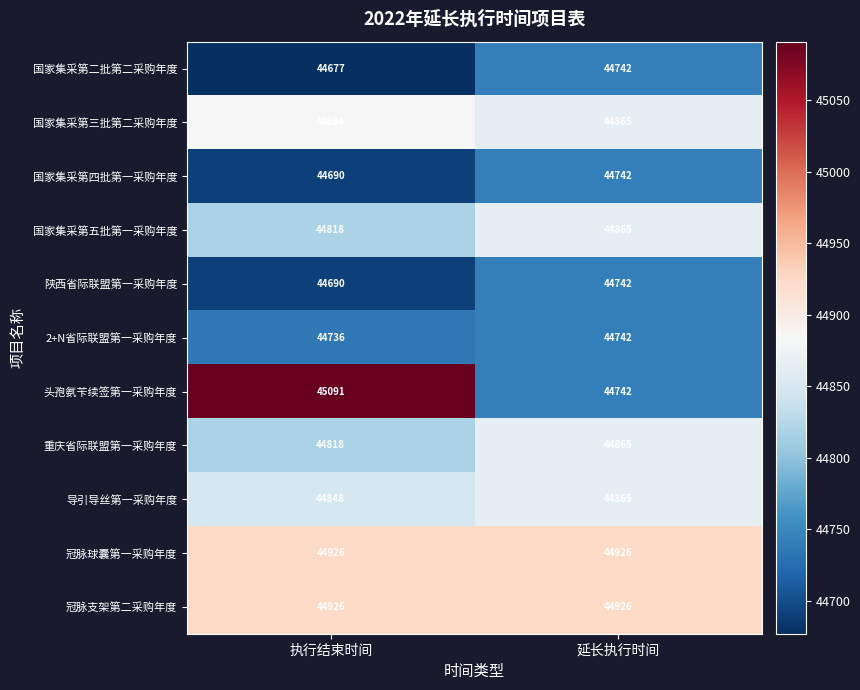

Which series has the largest range (max minus min)?

头孢氨苄续签第一采购年度